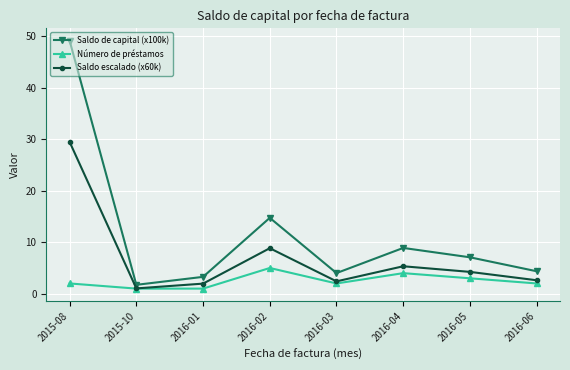

Rank the series by their maximum value, from lowest to highest.

Número de préstamos, Saldo escalado (x60k), Saldo de capital (x100k)